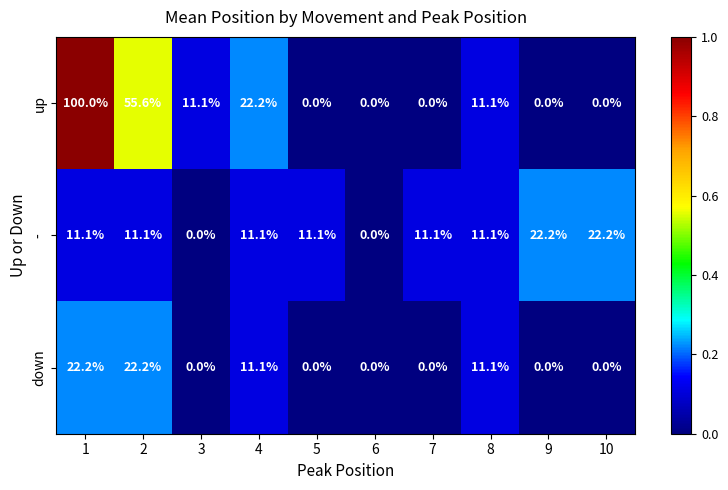

At which category is the sum across all series the highest?

1